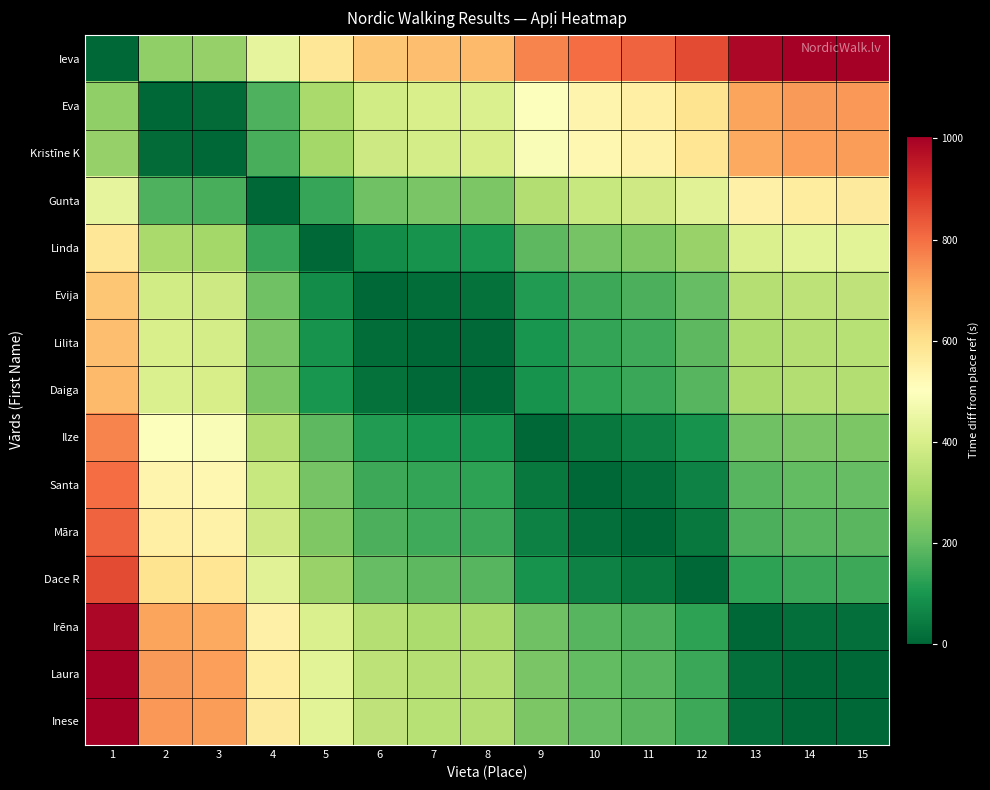

Reading right to left, transcribe all the data shown in this chart.

Ieva: 15=1005	14=1002	13=986	12=859	11=820	10=804	9=767	8=676	7=670	6=655	5=578	4=438	3=277	2=269	1=0
Eva: 15=736	14=733	13=717	12=590	11=551	10=535	9=498	8=407	7=401	6=386	5=309	4=169	3=8	2=0	1=269
Kristīne K: 15=728	14=725	13=709	12=582	11=543	10=527	9=490	8=399	7=393	6=378	5=301	4=161	3=0	2=8	1=277
Gunta: 15=567	14=564	13=548	12=421	11=382	10=366	9=329	8=238	7=232	6=217	5=140	4=0	3=161	2=169	1=438
Linda: 15=427	14=424	13=408	12=281	11=242	10=226	9=189	8=98	7=92	6=77	5=0	4=140	3=301	2=309	1=578
Evija: 15=350	14=347	13=331	12=204	11=165	10=149	9=112	8=21	7=15	6=0	5=77	4=217	3=378	2=386	1=655
Lilita: 15=335	14=332	13=316	12=189	11=150	10=134	9=97	8=6	7=0	6=15	5=92	4=232	3=393	2=401	1=670
Daiga: 15=329	14=326	13=310	12=183	11=144	10=128	9=91	8=0	7=6	6=21	5=98	4=238	3=399	2=407	1=676
Ilze: 15=238	14=235	13=219	12=92	11=53	10=37	9=0	8=91	7=97	6=112	5=189	4=329	3=490	2=498	1=767
Santa: 15=201	14=198	13=182	12=55	11=16	10=0	9=37	8=128	7=134	6=149	5=226	4=366	3=527	2=535	1=804
Māra: 15=185	14=182	13=166	12=39	11=0	10=16	9=53	8=144	7=150	6=165	5=242	4=382	3=543	2=551	1=820
Dace R: 15=146	14=143	13=127	12=0	11=39	10=55	9=92	8=183	7=189	6=204	5=281	4=421	3=582	2=590	1=859
Irēna: 15=19	14=16	13=0	12=127	11=166	10=182	9=219	8=310	7=316	6=331	5=408	4=548	3=709	2=717	1=986
Laura: 15=3	14=0	13=16	12=143	11=182	10=198	9=235	8=326	7=332	6=347	5=424	4=564	3=725	2=733	1=1002
Inese: 15=0	14=3	13=19	12=146	11=185	10=201	9=238	8=329	7=335	6=350	5=427	4=567	3=728	2=736	1=1005